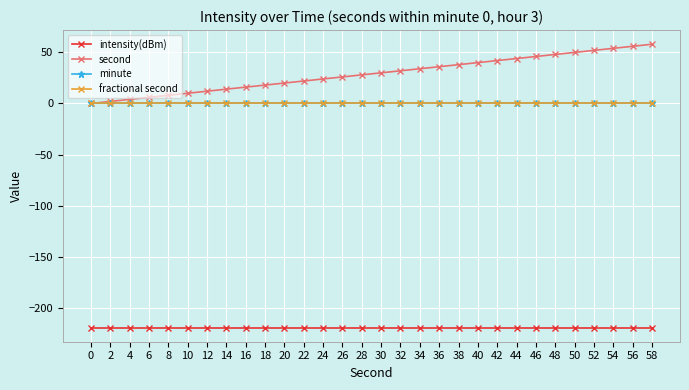

Reading right to left, list all the values displayed in this chart.

intensity(dBm): 58=-219.5	56=-219.5	54=-219.5	52=-219.5	50=-219.5	48=-219.5	46=-219.5	44=-219.5	42=-219.5	40=-219.5	38=-219.5	36=-219.5	34=-219.5	32=-219.5	30=-219.5	28=-219.5	26=-219.5	24=-219.5	22=-219.5	20=-219.5	18=-219.5	16=-219.5	14=-219.5	12=-219.5	10=-219.5	8=-219.5	6=-219.5	4=-219.5	2=-219.5	0=-219.5
second: 58=58.0	56=56.0	54=54.0	52=52.0	50=50.0	48=48.0	46=46.0	44=44.0	42=42.0	40=40.0	38=38.0	36=36.0	34=34.0	32=32.0	30=30.0	28=28.0	26=26.0	24=24.0	22=22.0	20=20.0	18=18.0	16=16.0	14=14.0	12=12.0	10=10.0	8=8.0	6=6.0	4=4.0	2=2.0	0=0.0
minute: 58=0.0	56=0.0	54=0.0	52=0.0	50=0.0	48=0.0	46=0.0	44=0.0	42=0.0	40=0.0	38=0.0	36=0.0	34=0.0	32=0.0	30=0.0	28=0.0	26=0.0	24=0.0	22=0.0	20=0.0	18=0.0	16=0.0	14=0.0	12=0.0	10=0.0	8=0.0	6=0.0	4=0.0	2=0.0	0=0.0
fractional second: 58=0.0	56=0.0	54=0.0	52=0.0	50=0.0	48=0.0	46=0.0	44=0.0	42=0.0	40=0.0	38=0.0	36=0.0	34=0.0	32=0.0	30=0.0	28=0.0	26=0.0	24=0.0	22=0.0	20=0.0	18=0.0	16=0.0	14=0.0	12=0.0	10=0.0	8=0.0	6=0.0	4=0.0	2=0.0	0=0.0